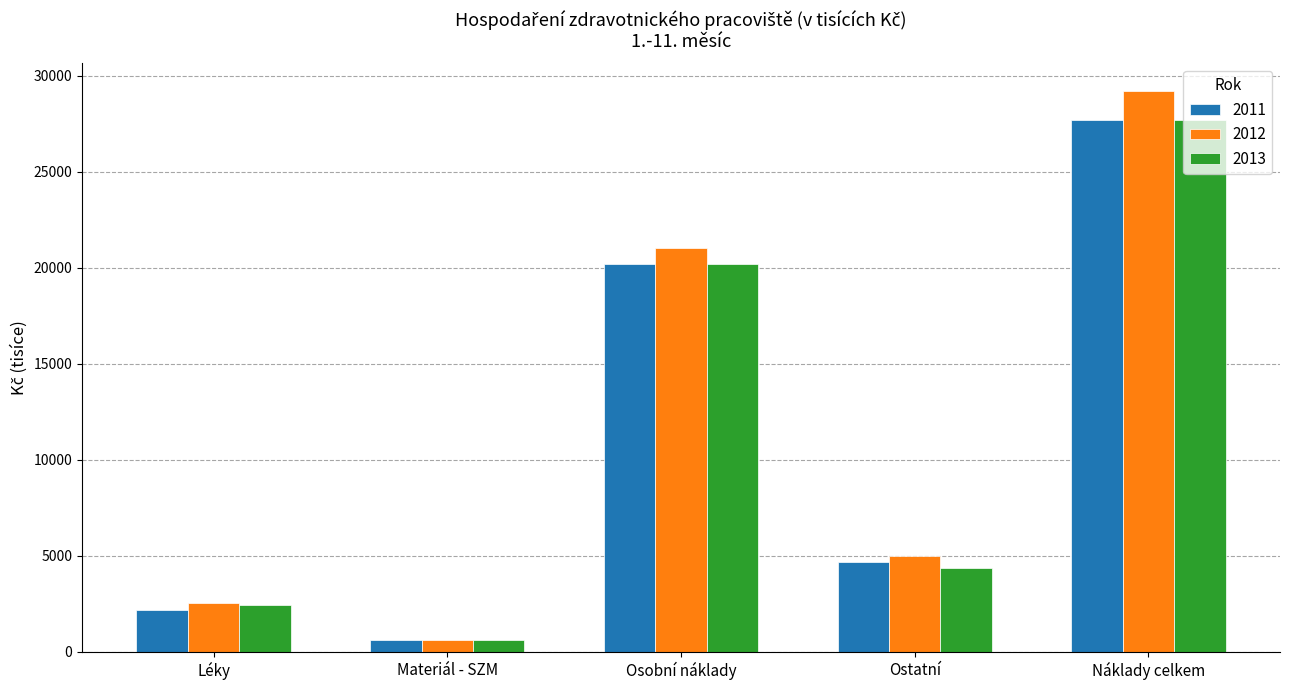

What is the label of the 4th bar from the left?

Ostatní